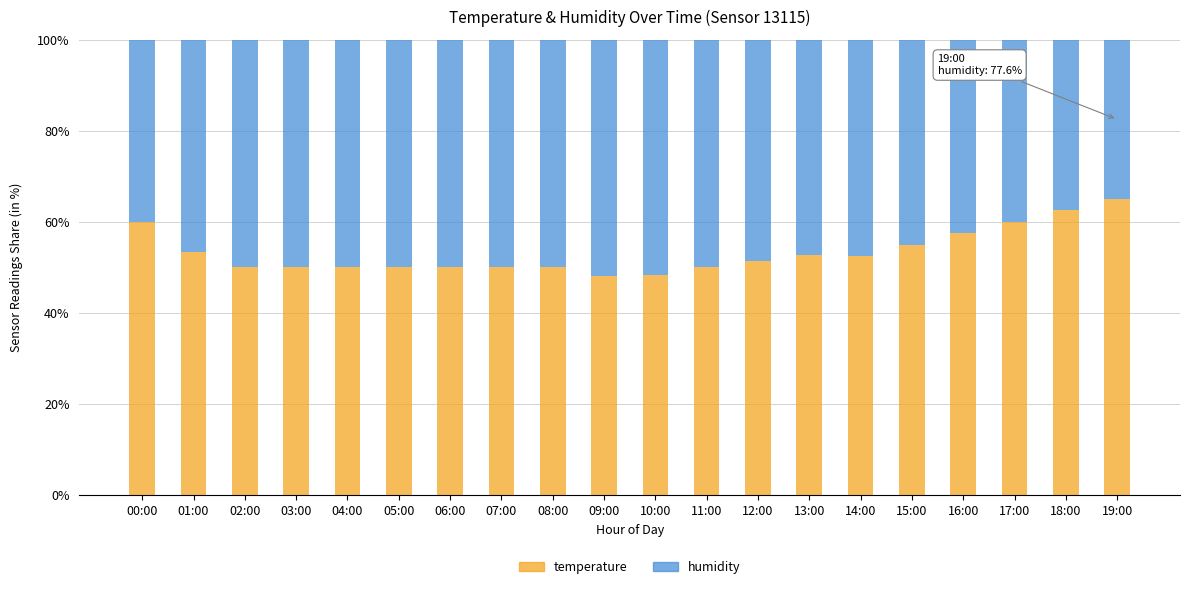

What is the total value across all series at 14:00?

100.0